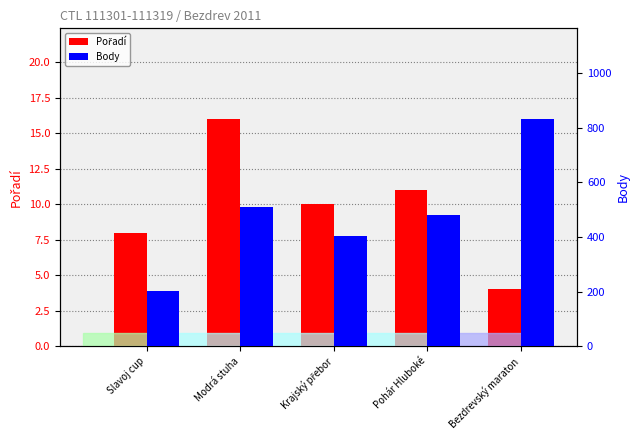

Where is Body nearest to the value 516?

Modrá stuha